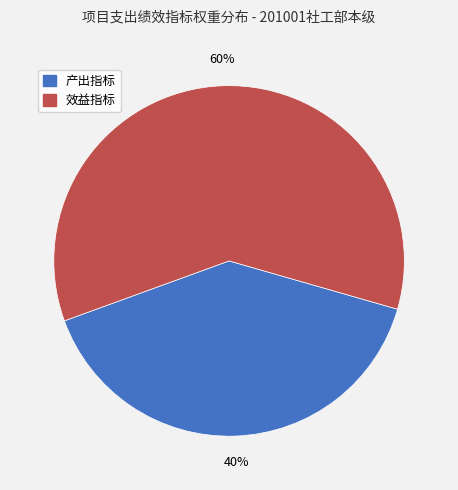

To the nearest percent, what is the difference between the largest and smallest slice percentages?

20%